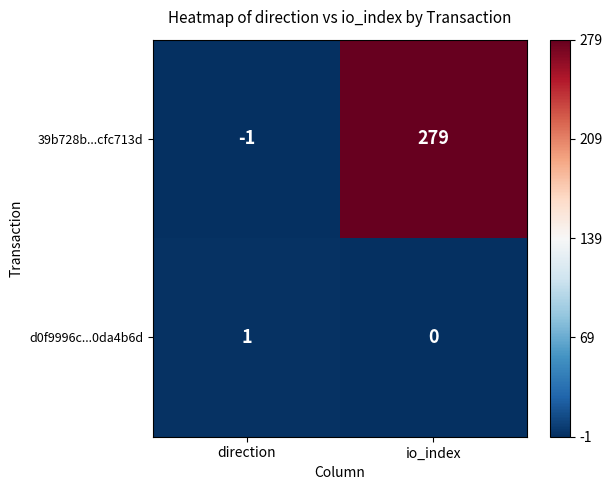

What is the greatest value displayed?

279